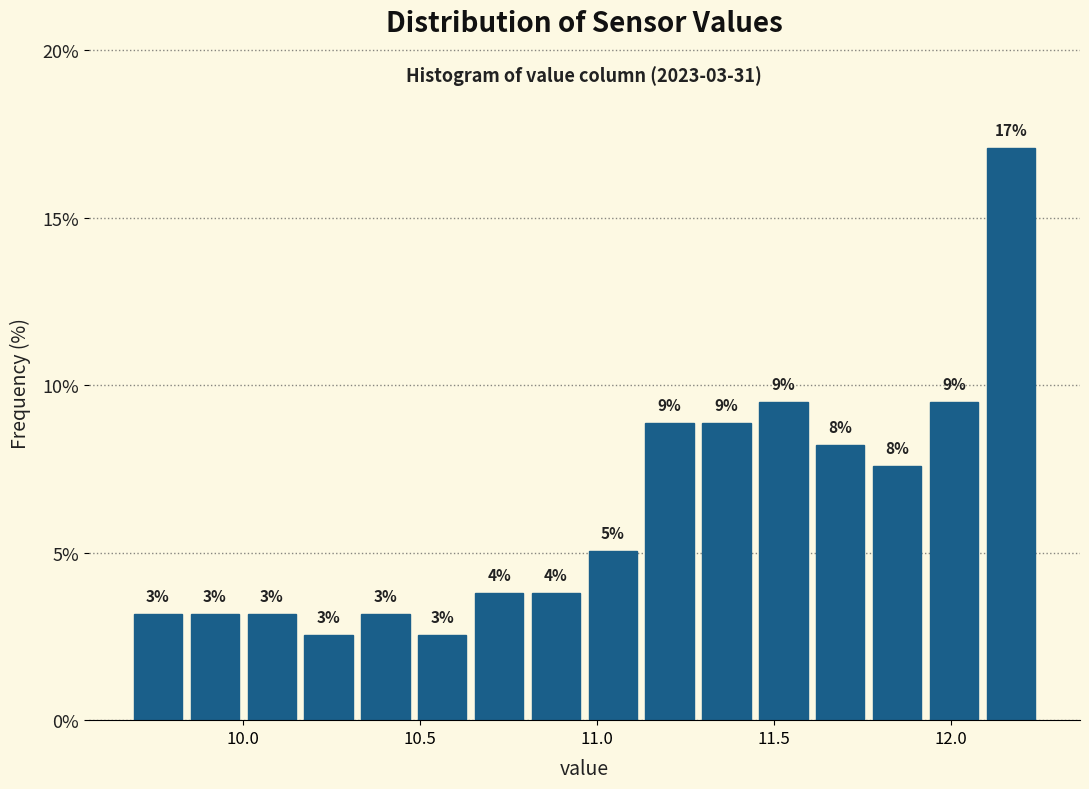

Around what value on the x-axis is the tallest bar? Give the approximate position of its centre, as read against the axis.

12.15